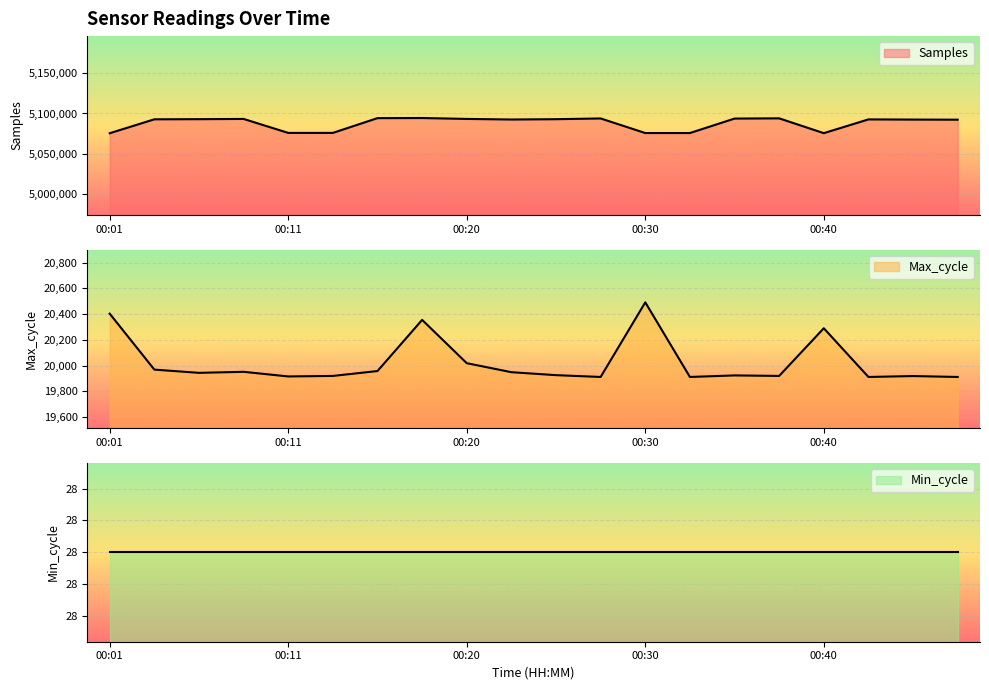

Which series has the largest total across all categories?

Samples